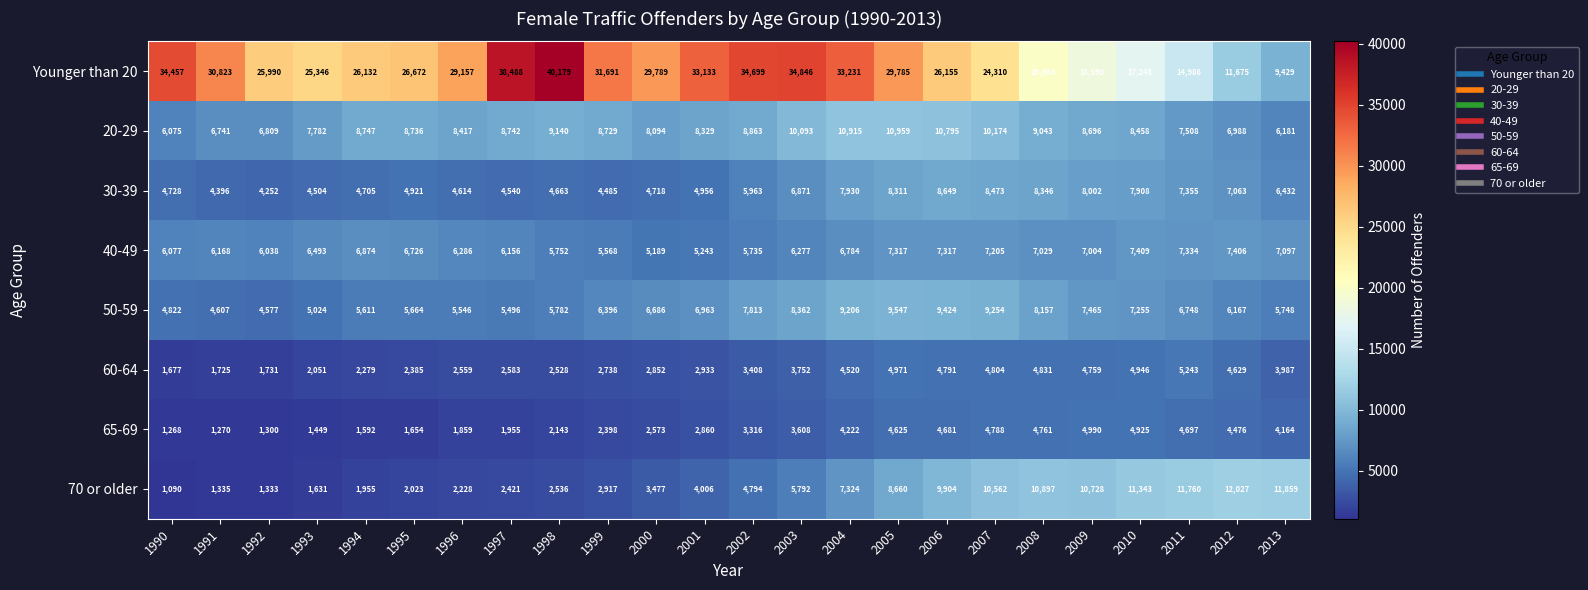

Count the number of categories in the chart.

24